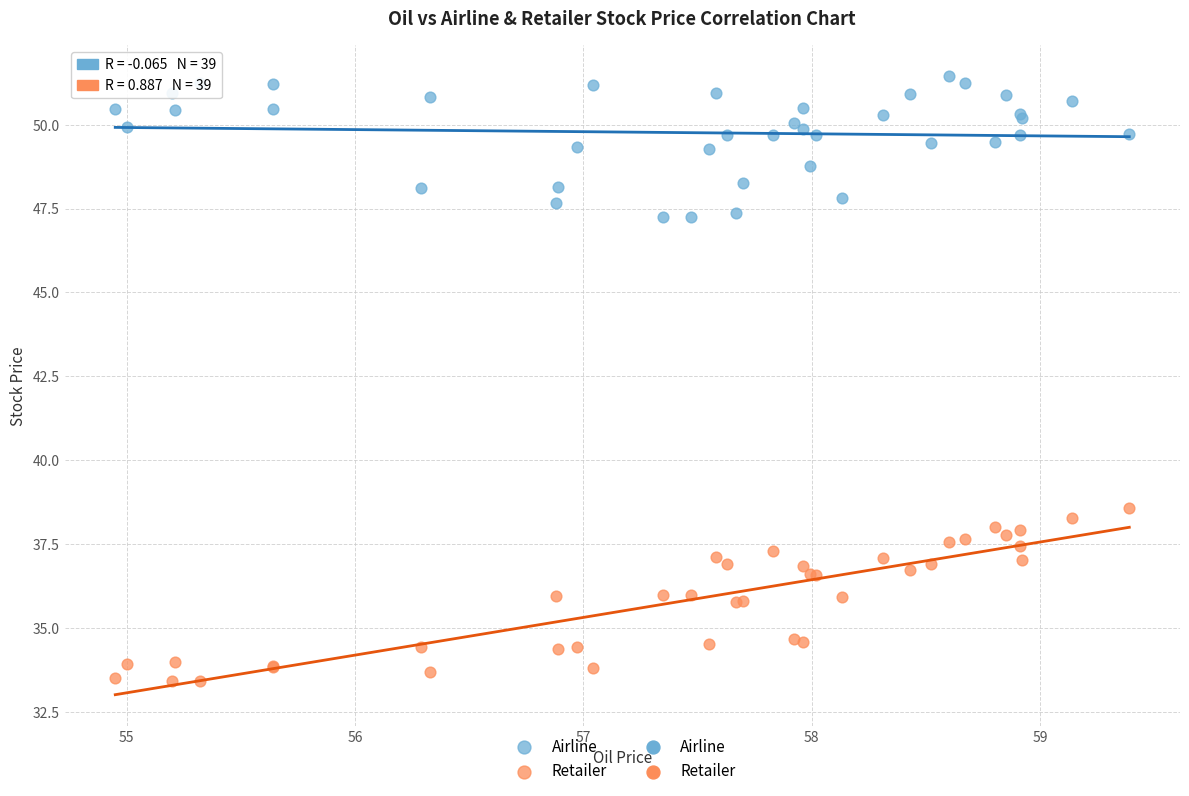

Across all series, what Y value is closest to 42?

38.6